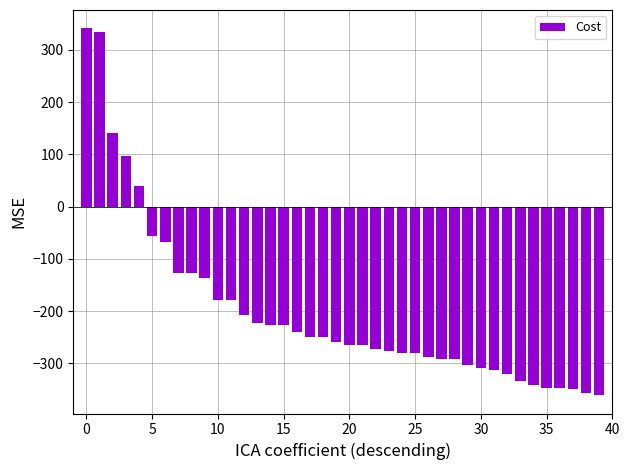

What is the sum of all values?

-8000.0